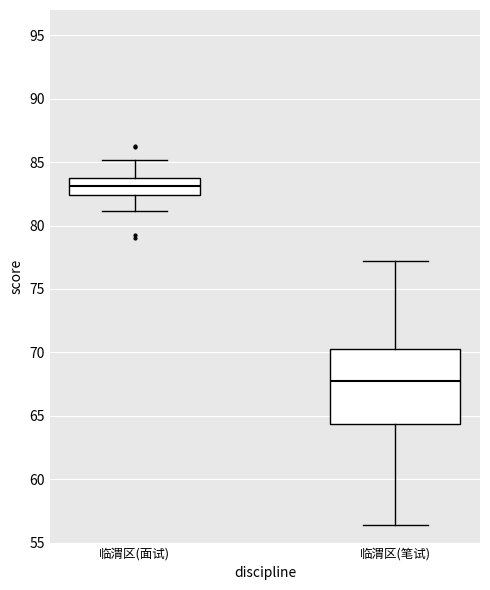

Which box is the tallest, from its lower edge to its upper edge?

临渭区(笔试)